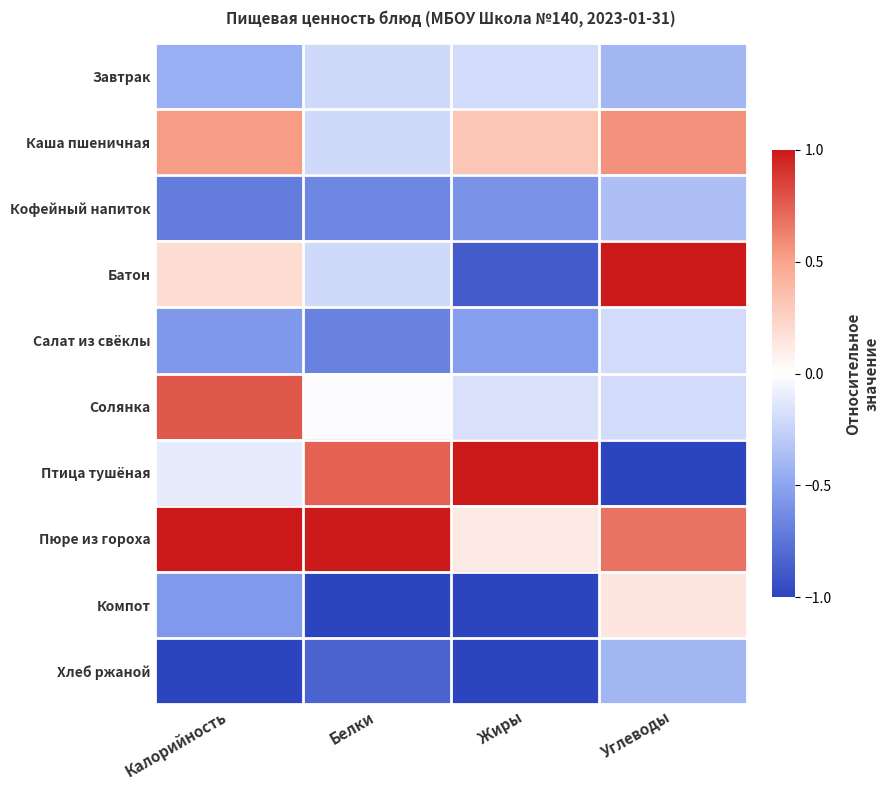

Reading right to left, extract all data points from this chart.

Завтрак: Углеводы=-0.4	Жиры=-0.2	Белки=-0.2	Калорийность=-0.4
Каша пшеничная: Углеводы=0.6	Жиры=0.3	Белки=-0.2	Калорийность=0.5
Кофейный напиток: Углеводы=-0.4	Жиры=-0.6	Белки=-0.7	Калорийность=-0.7
Батон: Углеводы=1.0	Жиры=-0.9	Белки=-0.2	Калорийность=0.2
Салат из свёклы: Углеводы=-0.2	Жиры=-0.5	Белки=-0.7	Калорийность=-0.6
Солянка: Углеводы=-0.2	Жиры=-0.2	Белки=-0.0	Калорийность=0.8
Птица тушёная: Углеводы=-1.0	Жиры=1.0	Белки=0.7	Калорийность=-0.1
Пюре из гороха: Углеводы=0.7	Жиры=0.1	Белки=1.0	Калорийность=1.0
Компот: Углеводы=0.1	Жиры=-1.0	Белки=-1.0	Калорийность=-0.6
Хлеб ржаной: Углеводы=-0.4	Жиры=-1.0	Белки=-0.8	Калорийность=-1.0